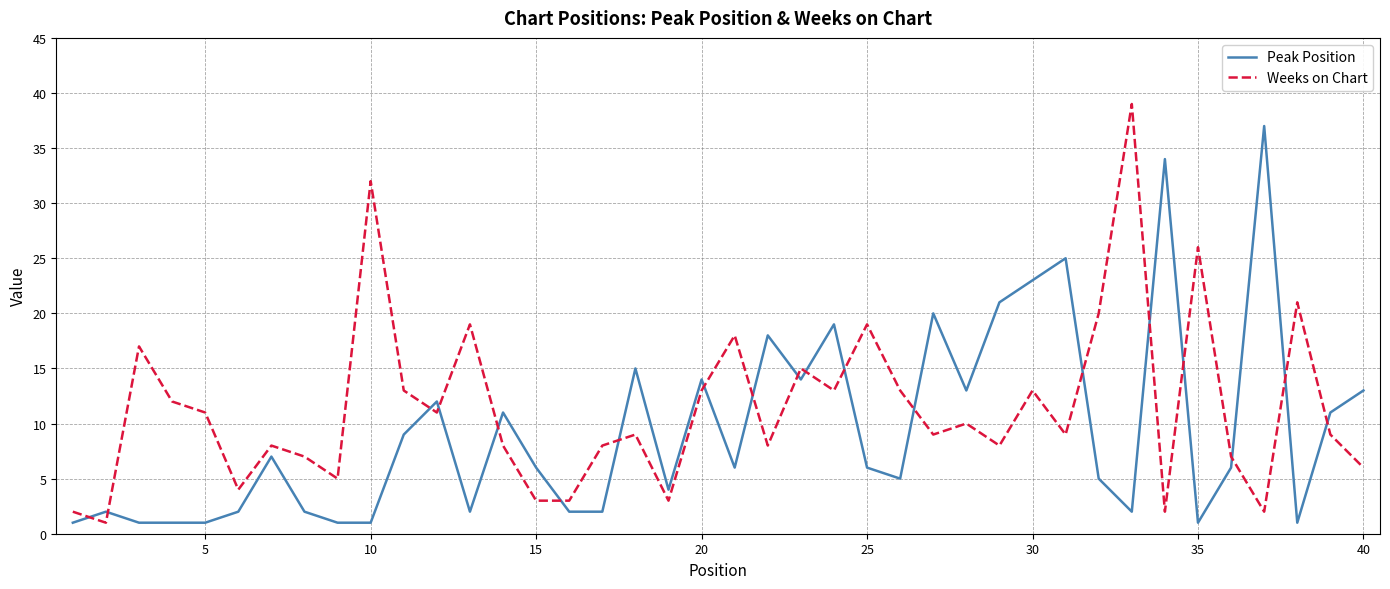

List the series in order of their overall mean, lowest first.

Peak Position, Weeks on Chart